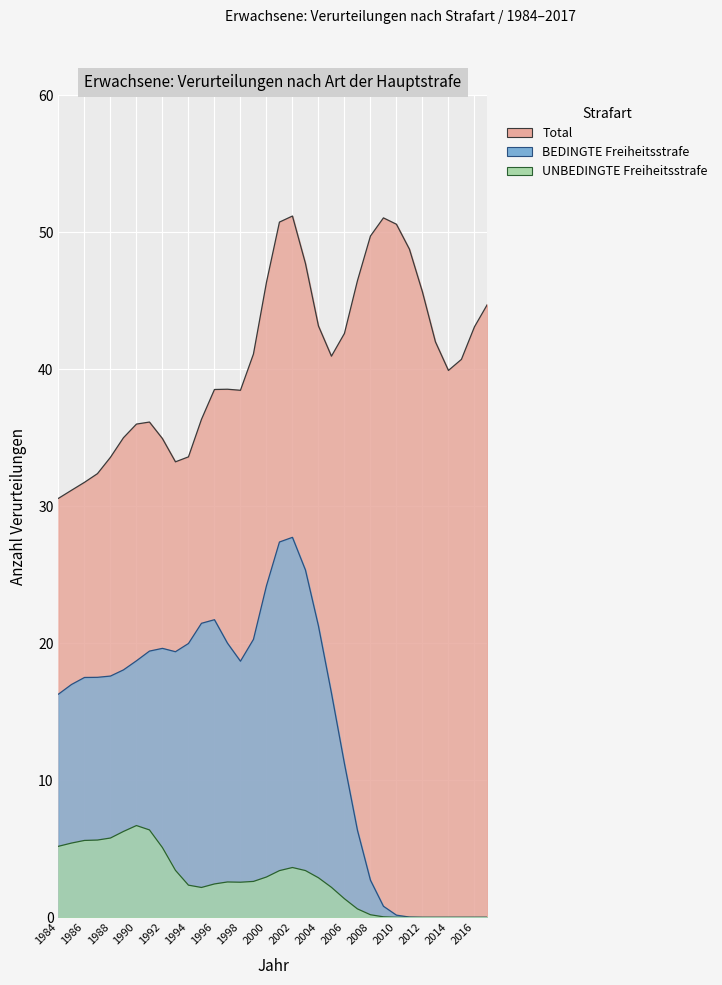

List the series in order of their overall mean, highest first.

Total, BEDINGTE Freiheitsstrafe, UNBEDINGTE Freiheitsstrafe